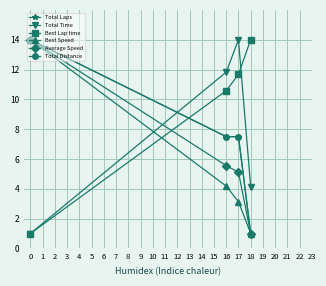

Is this an area chart (filled region under the line)?

No